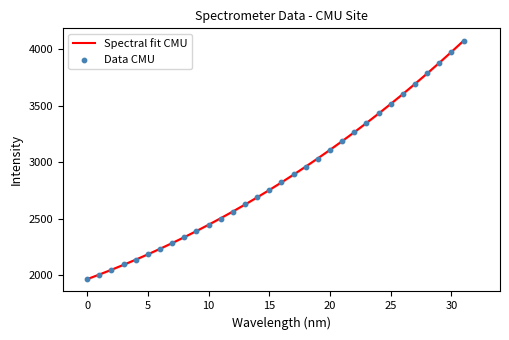

Which series reaches the minimum Y coordinate?

Data CMU